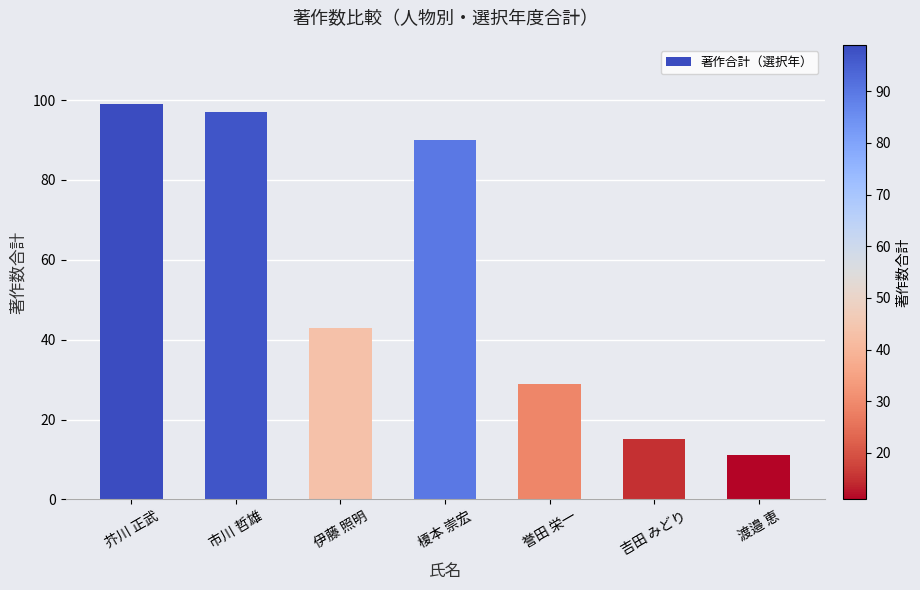

Are the bars horizontal?

No